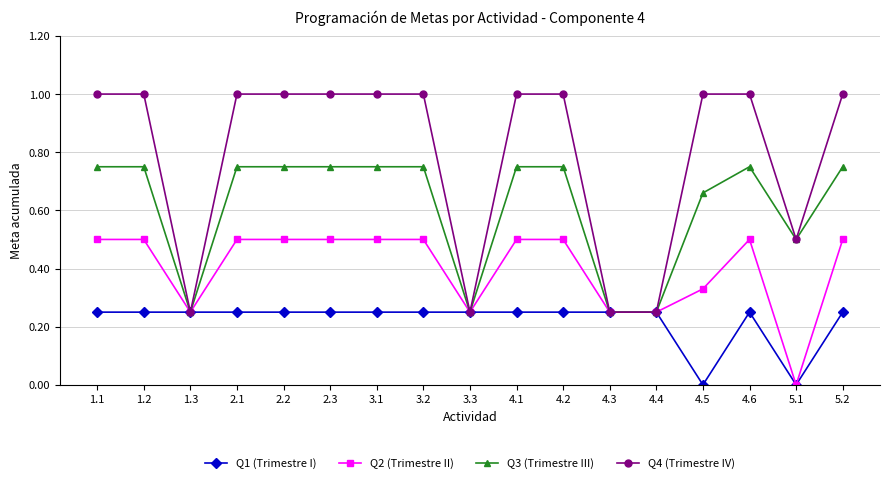

The Q2 (Trimestre II) series shows 0.4 at 3.3. True or false?

False